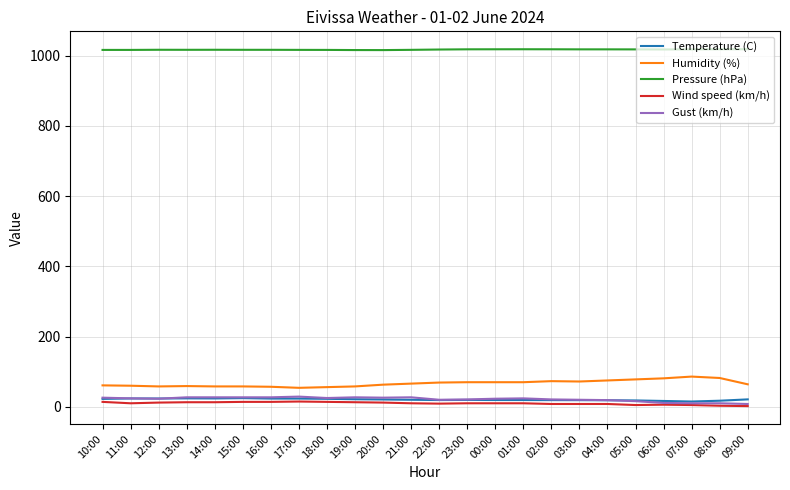

Which series has the largest total across all categories?

Pressure (hPa)